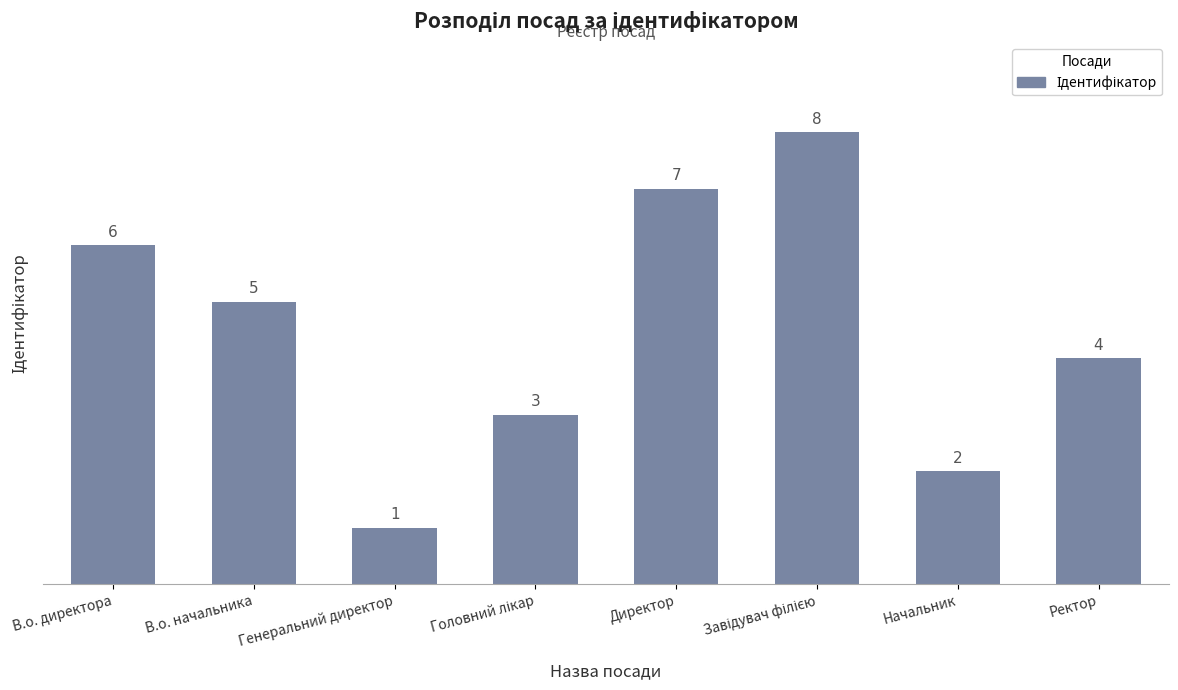

Reading left to right, extract all data points from this chart.

6	5	1	3	7	8	2	4